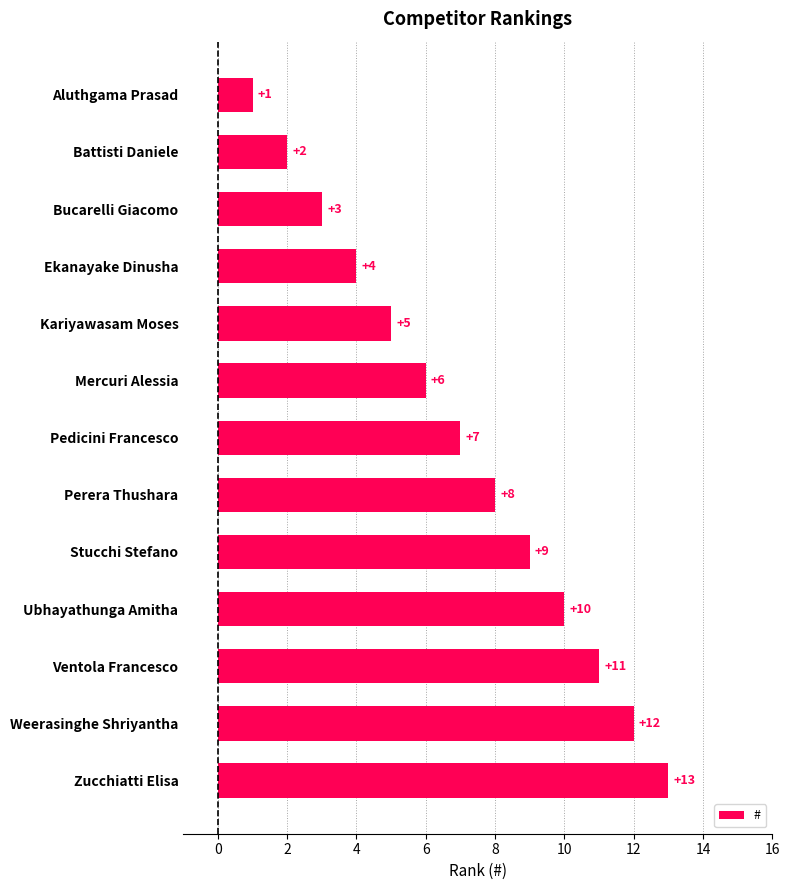

Count the number of categories in the chart.

13